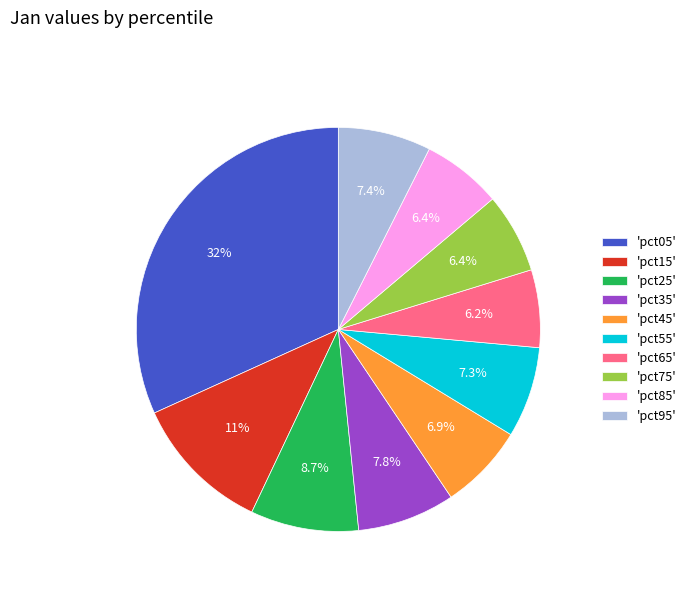

Which category has the biggest portion of the pie?

'pct05'